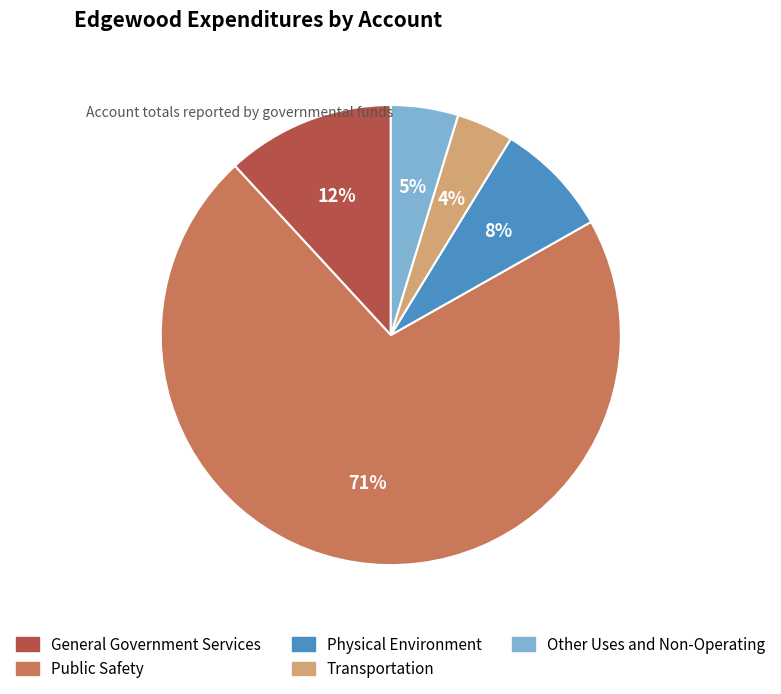

To the nearest percent, what is the difference between the Transportation and Physical Environment slice percentages?

4%